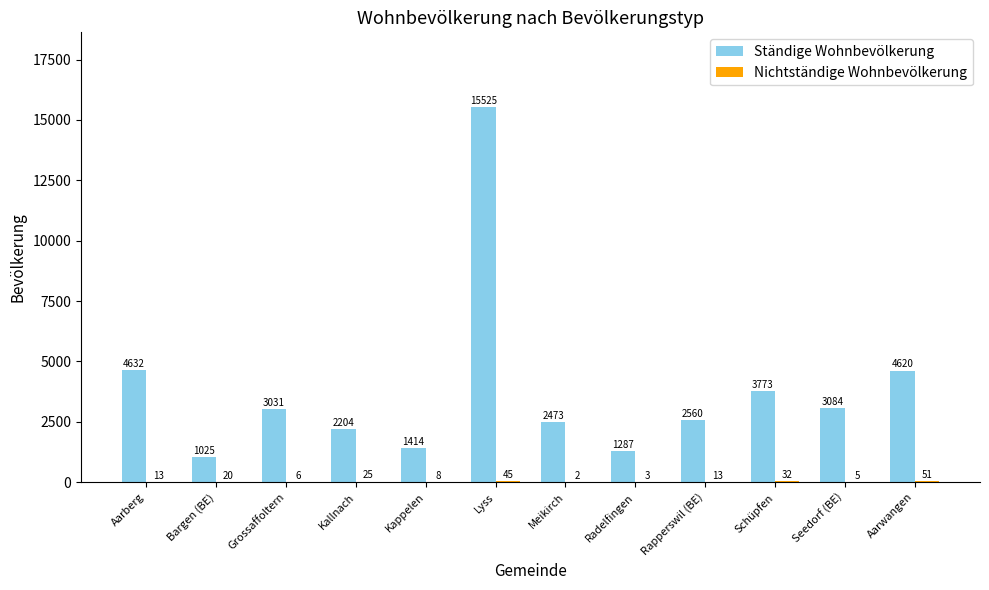

The value of Ständige Wohnbevölkerung at Seedorf (BE) is 4495. True or false?

False